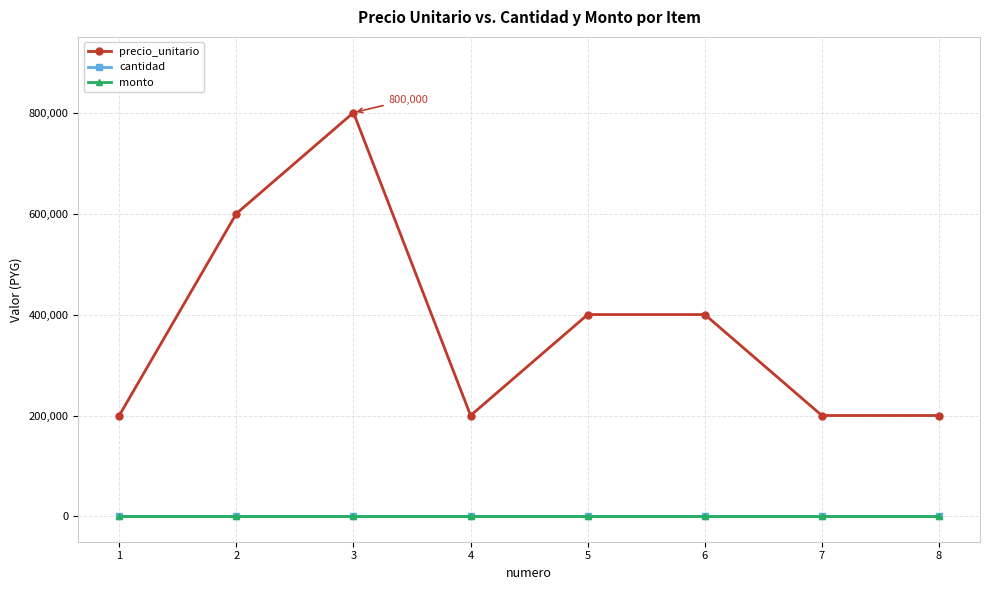

Does the chart have visible grid lines?

Yes